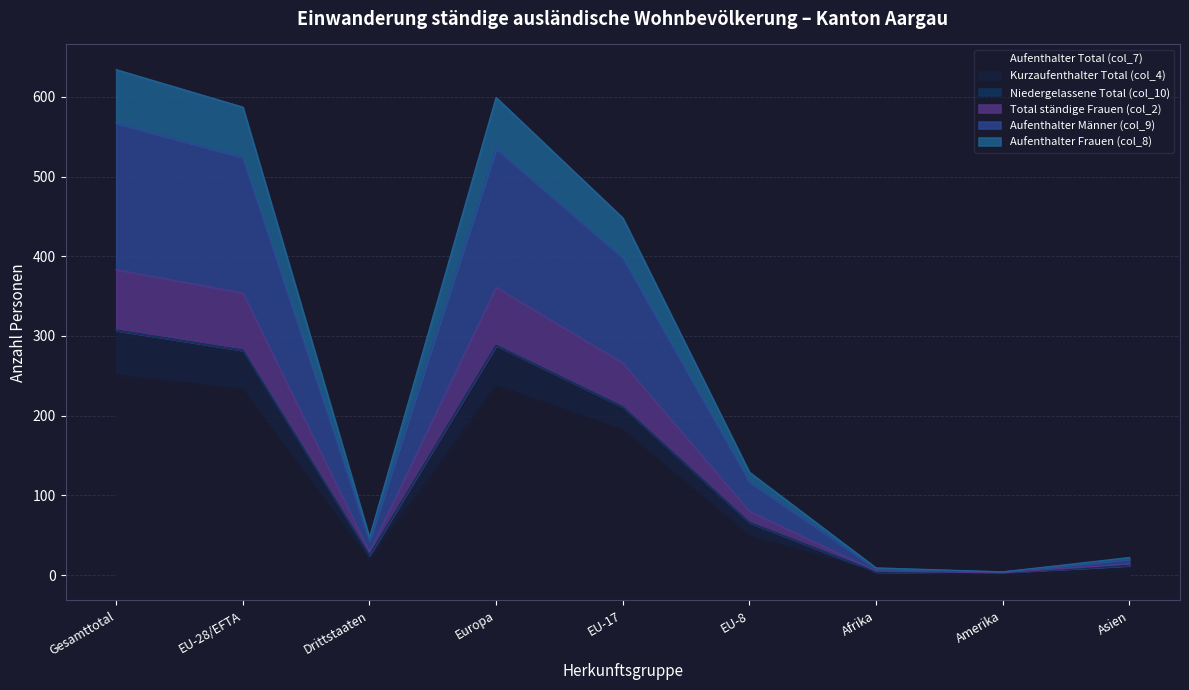

Is it true that Aufenthalter Total (col_7) equals 95 at EU-17?

False